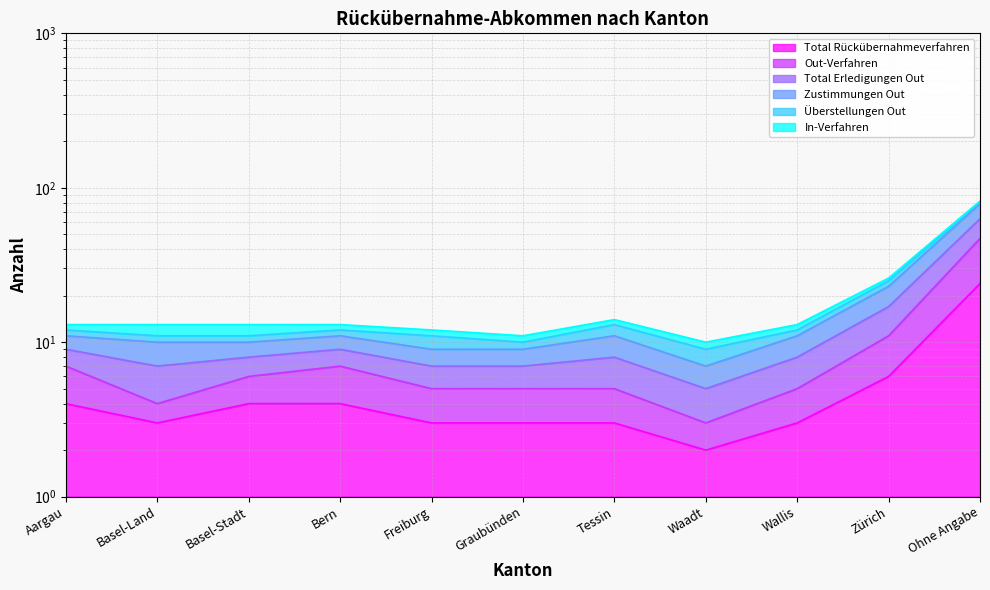

Does the chart display data point markers on the line(s)?

No